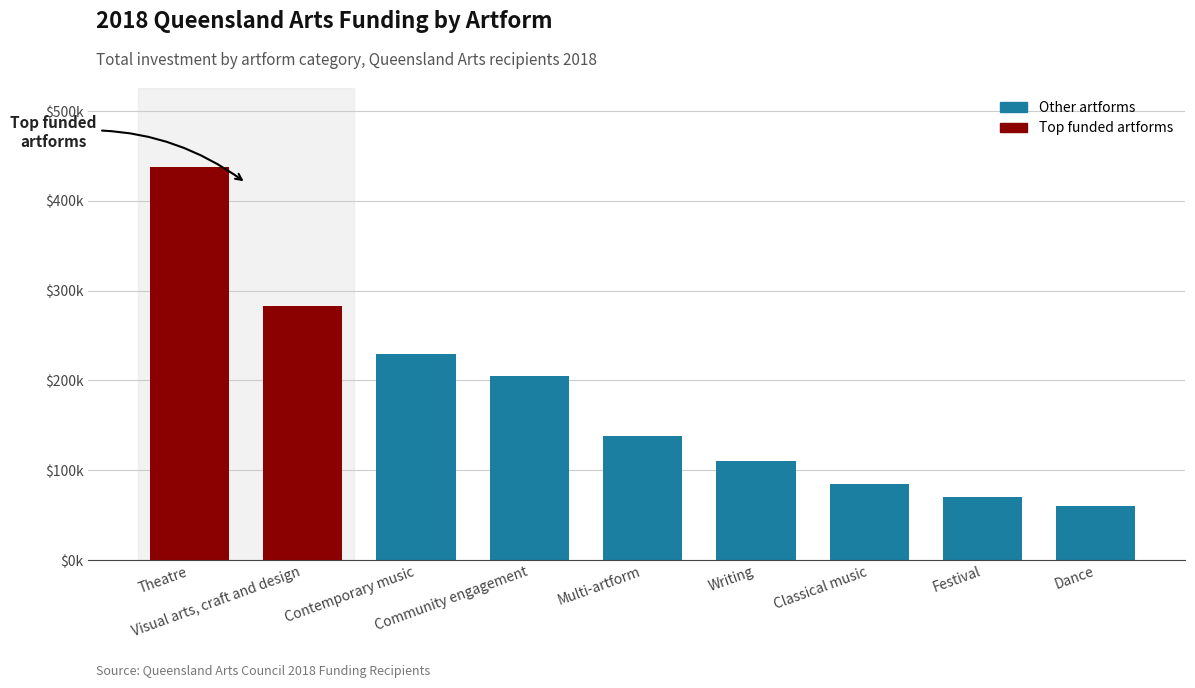

Does the chart contain any negative values?

No